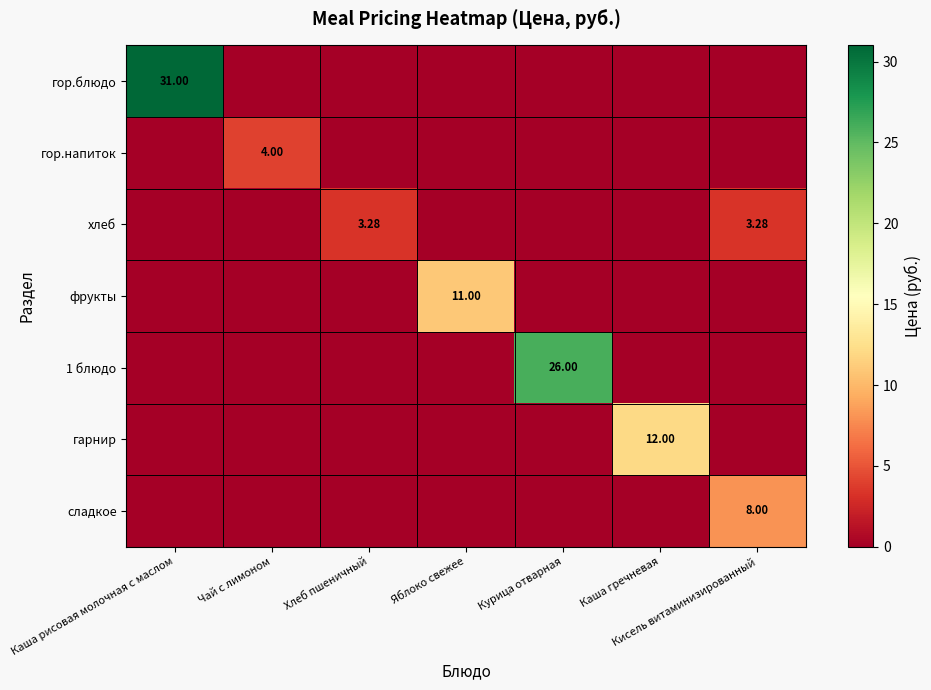

Which label corresponds to the smallest value in the chart?

Чай с лимоном